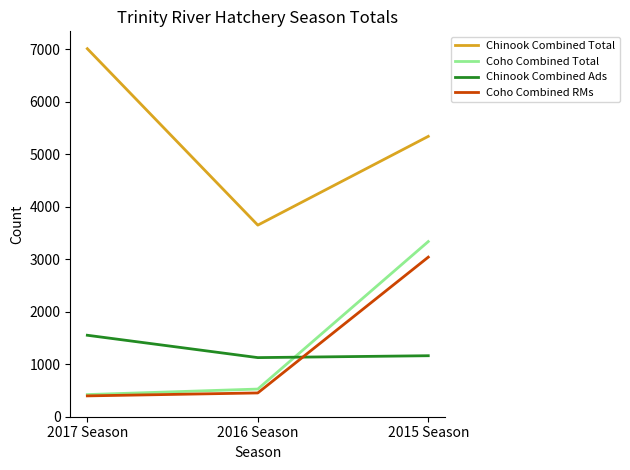

What are all the series names shown in the legend?

Chinook Combined Total, Coho Combined Total, Chinook Combined Ads, Coho Combined RMs